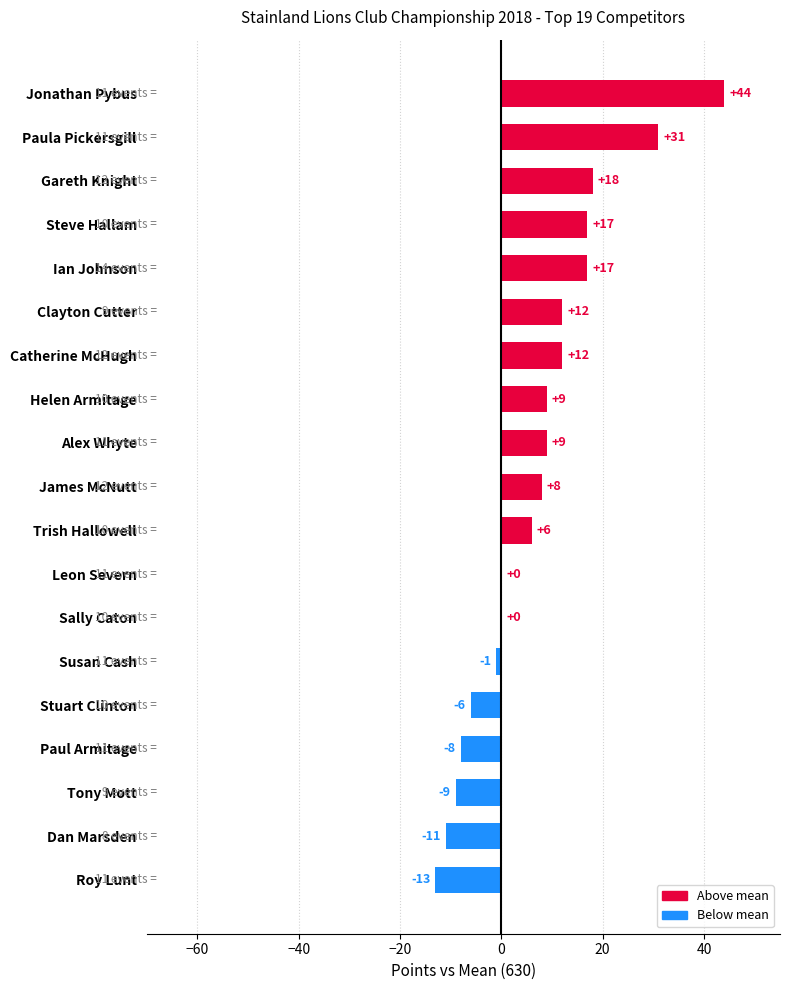

What is the ratio of the value at Sally Caton to the value at Paula Pickersgill?

0.0